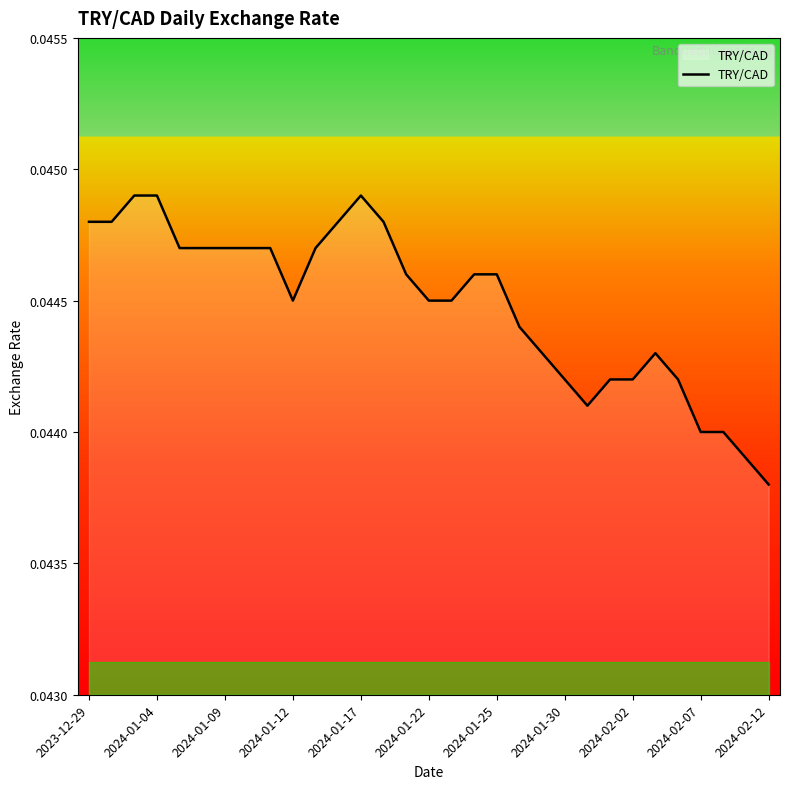

How many points are lower than both their immediate neighbors (excluding endpoints)?

2